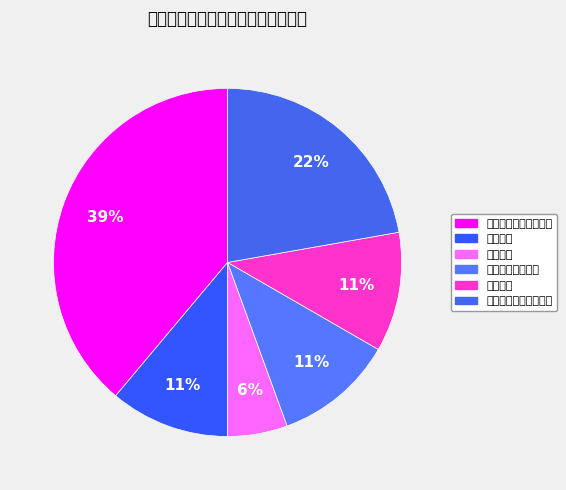

What is the change in value from 户口登记项目变更更正 to 收养、入籍等登记?

-5